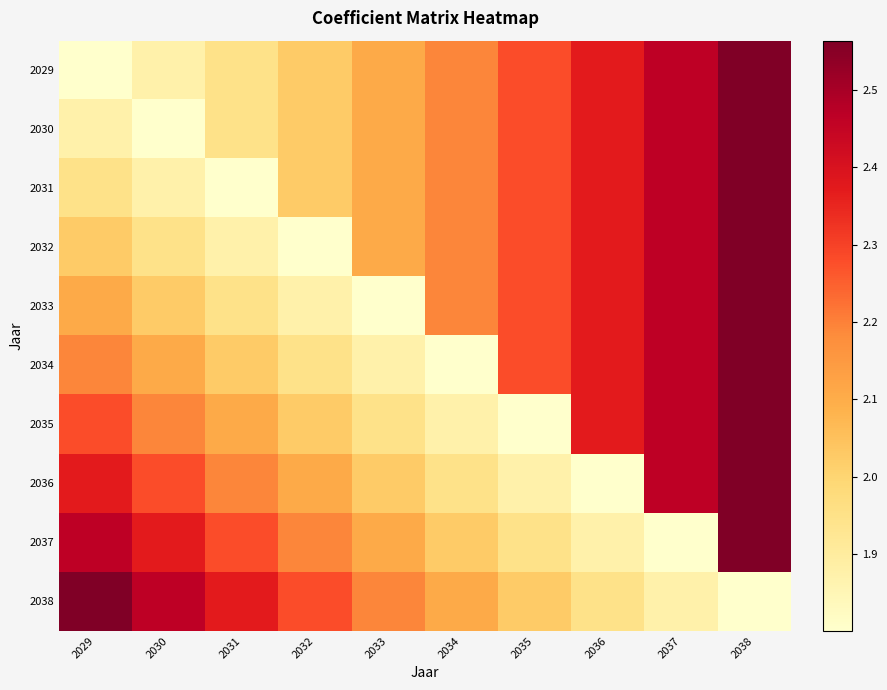

List the series in order of their peak value, highest first.

2029, 2030, 2031, 2032, 2033, 2034, 2035, 2036, 2037, 2038